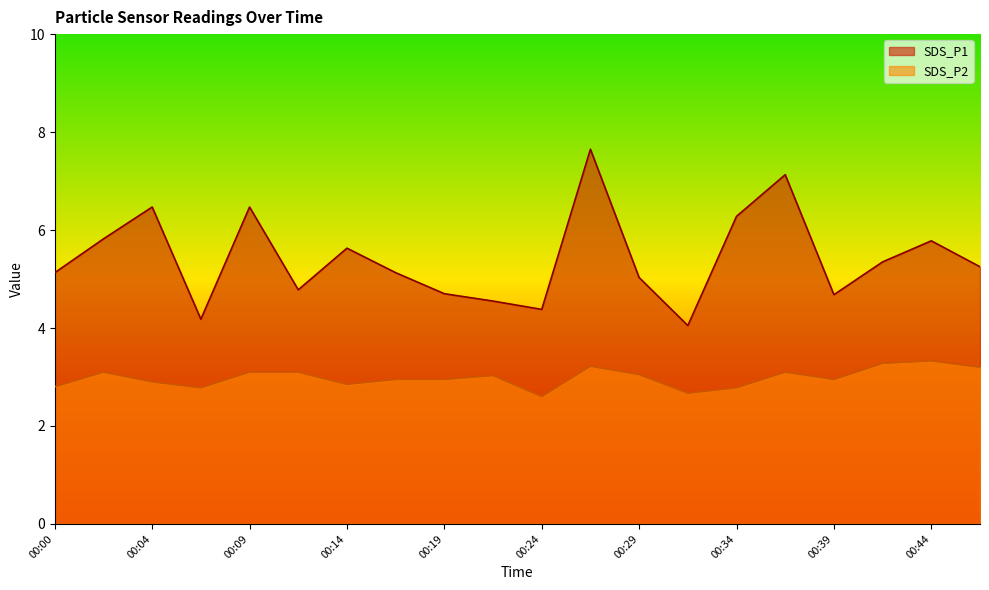

What is the value of the SDS_P1 point at the 18th from the left?

5.3